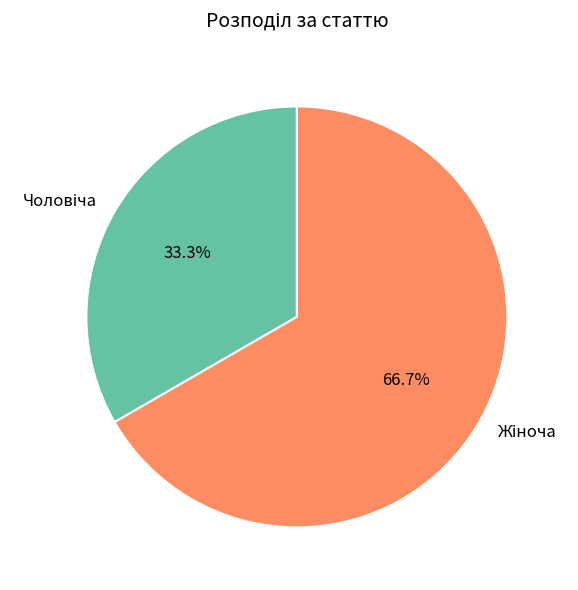

Does any single category account for the majority?

Yes